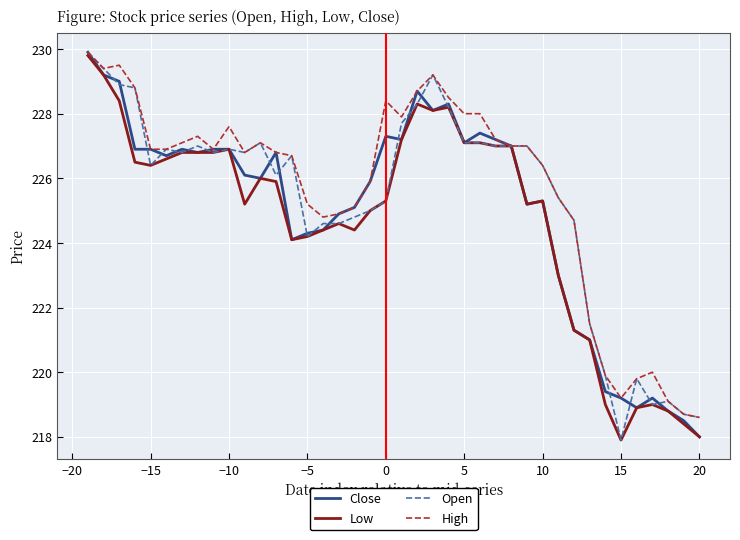

List the series in order of their overall mean, lowest first.

Low, Close, Open, High